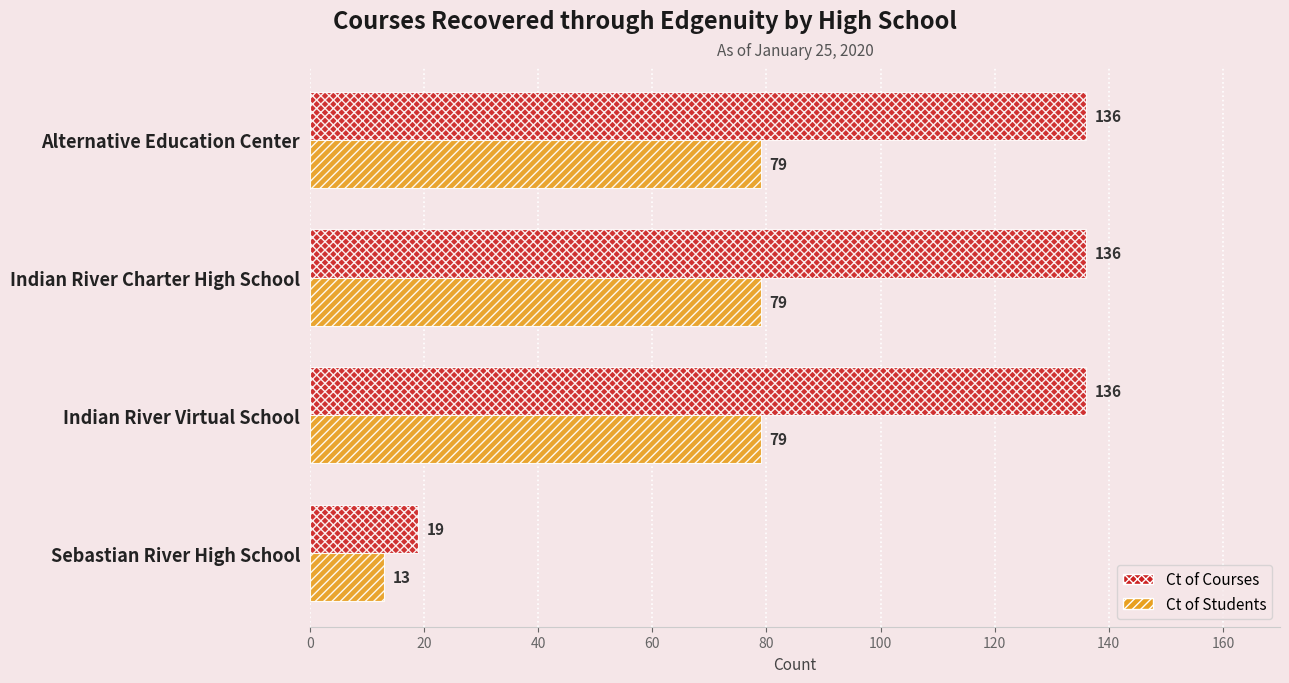

The value of Ct of Students at Indian River Virtual School is 19. True or false?

False